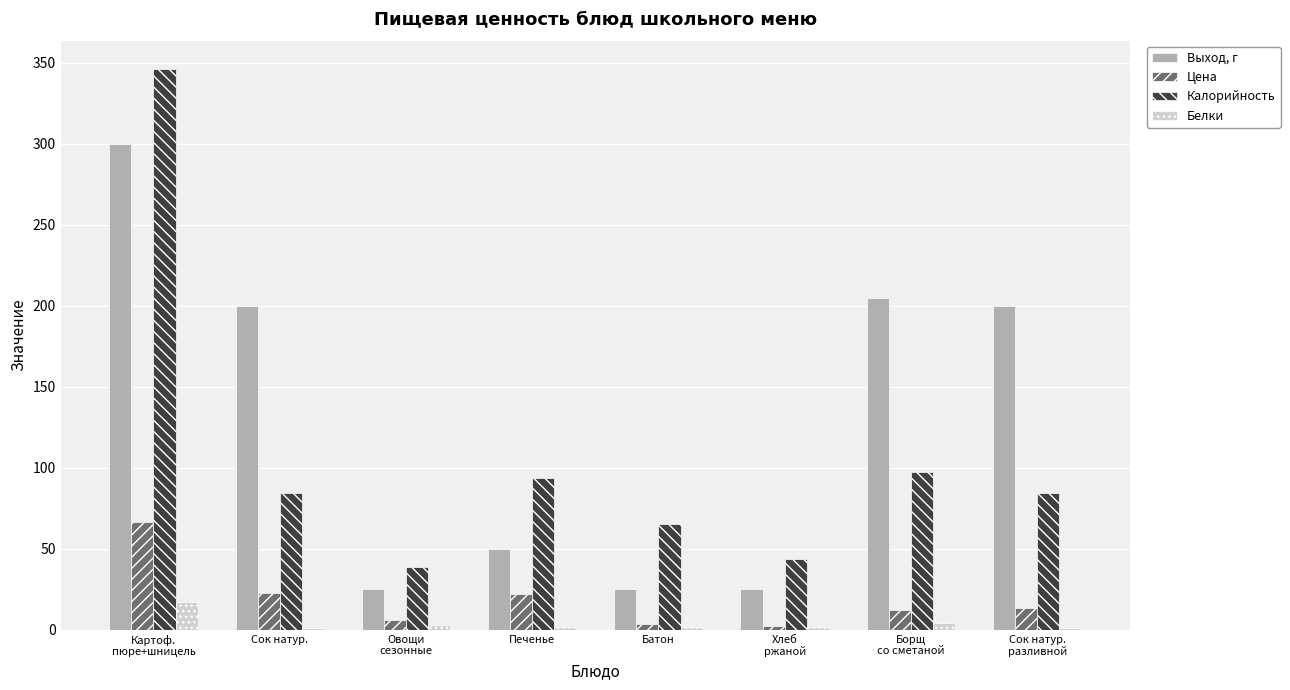

The Выход, г series shows 50.0 at Печенье. True or false?

True